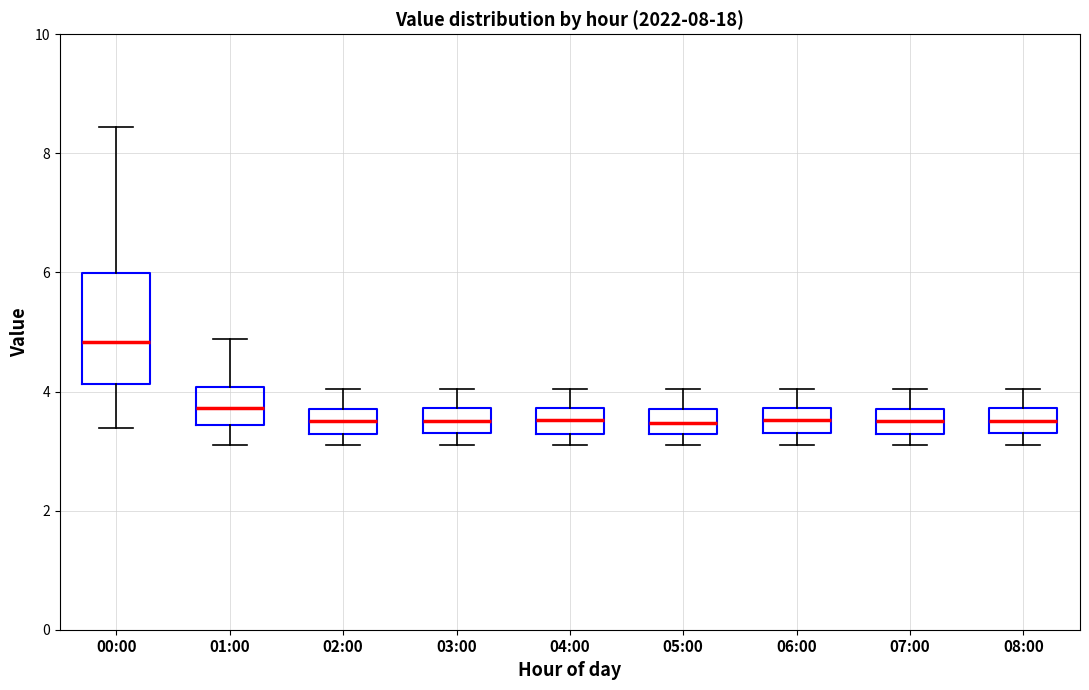

Reading left to right, transcribe this box plot: for each box, give where its median line is, the range the box spans, and where its two whiskers end, as read against the y-axis. The values are not printed on the chart, so give them approximately, as read against the axis.

00:00: median 4.8, box 4.2 to 6.0, whiskers 3.4 to 8.4
01:00: median 3.8, box 3.4 to 4.0, whiskers 3.2 to 4.8
02:00: median 3.6, box 3.2 to 3.8, whiskers 3.2 (just below the box's lower edge) to 4.0
03:00: median 3.6, box 3.4 to 3.8, whiskers 3.2 to 4.0
04:00: median 3.6, box 3.2 to 3.8, whiskers 3.2 (just below the box's lower edge) to 4.0
05:00: median 3.4, box 3.2 to 3.8, whiskers 3.2 (just below the box's lower edge) to 4.0
06:00: median 3.6, box 3.4 to 3.8, whiskers 3.2 to 4.0
07:00: median 3.6, box 3.2 to 3.8, whiskers 3.2 (just below the box's lower edge) to 4.0
08:00: median 3.6, box 3.4 to 3.8, whiskers 3.2 to 4.0